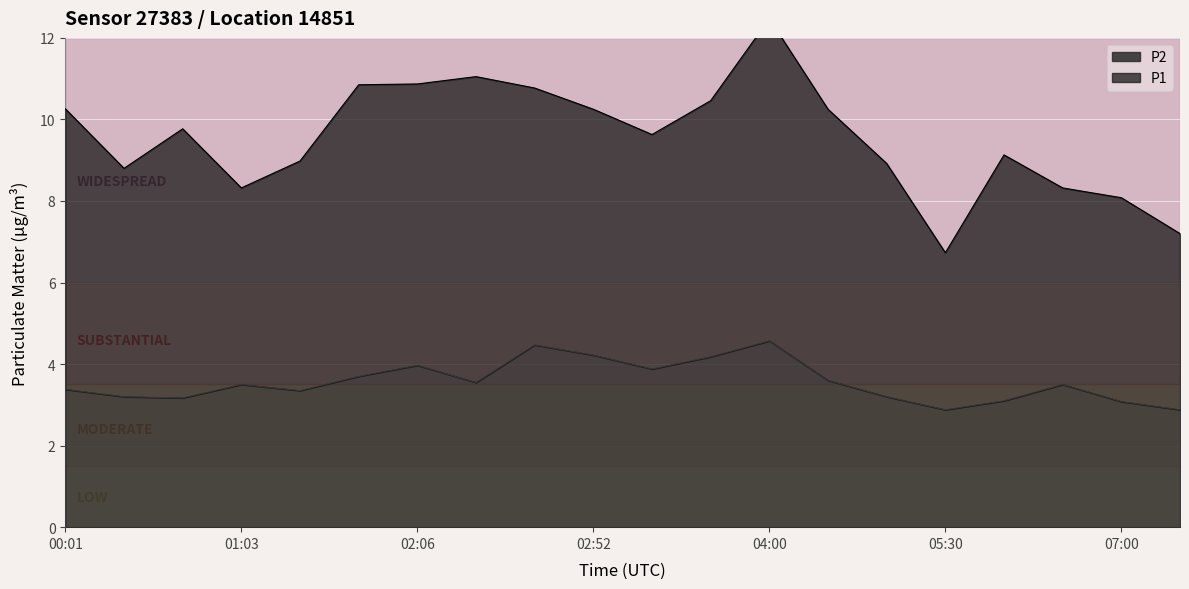

Reading right to left, what are all the values shown in this chart?

2.9	3.1	3.5	3.1	2.9	3.2	3.6	4.6	4.2	3.9	4.2	4.5	3.5	4.0	3.7	3.4	3.5	3.2	3.2	3.4